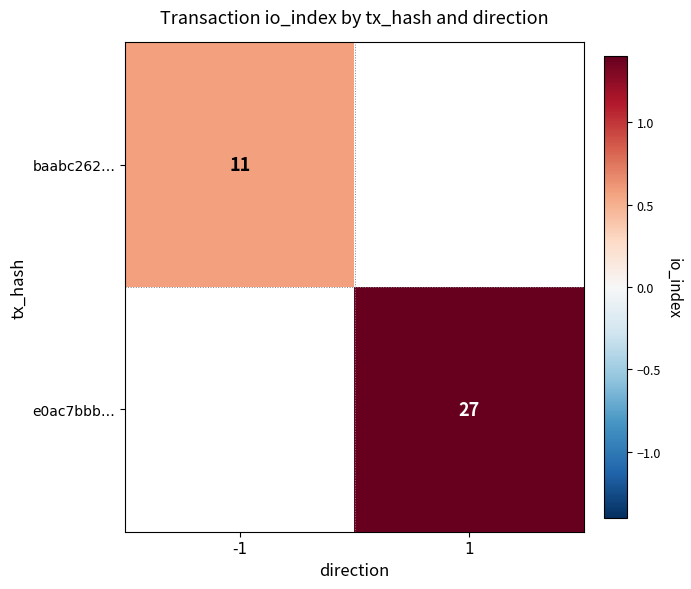

Is the value of e0ac7bbb… at 1 greater than the value of baabc262… at -1?

Yes